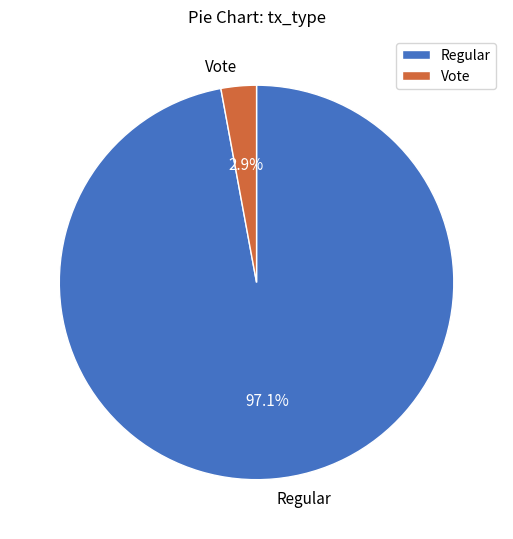

What is the largest slice in the pie chart?

Regular